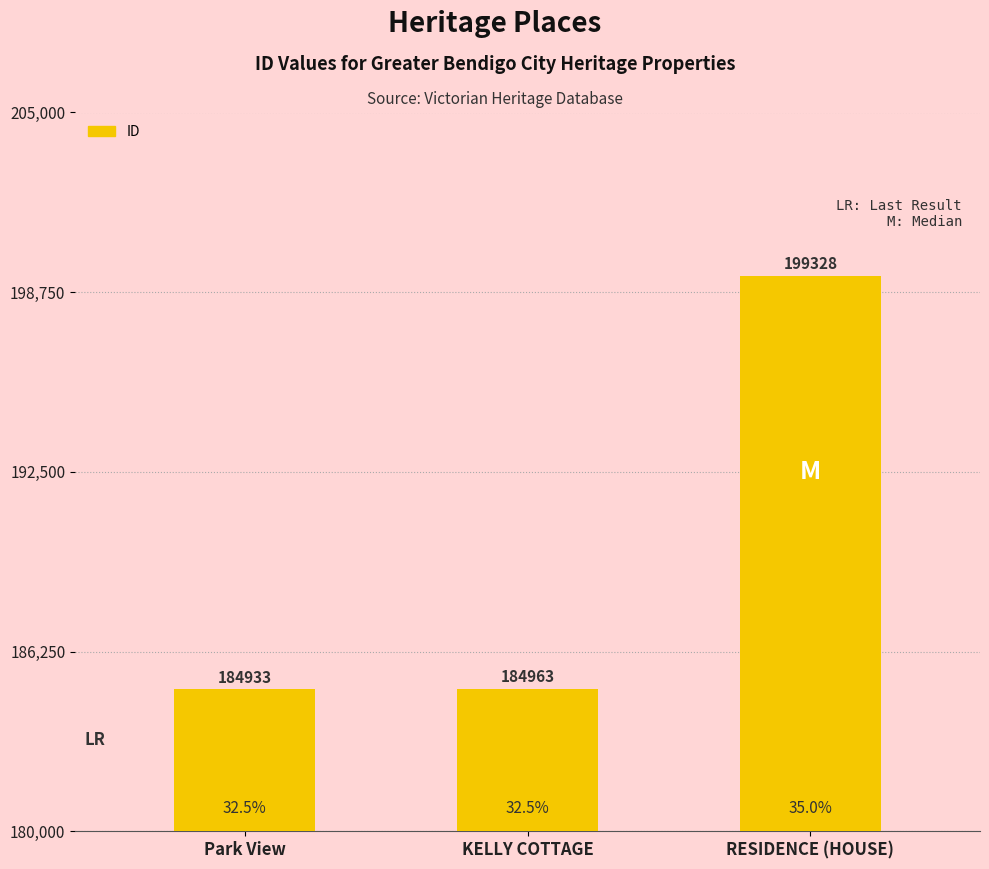

Approximately how many times larger is the value at RESIDENCE (HOUSE) compared to Park View?

1.1